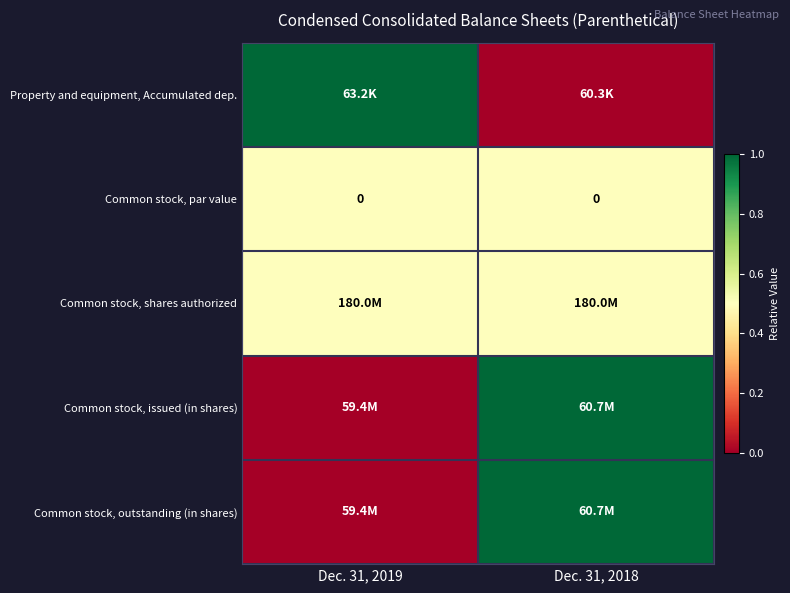

Is it true that Common stock, par value equals 0.0 at Dec. 31, 2018?

True